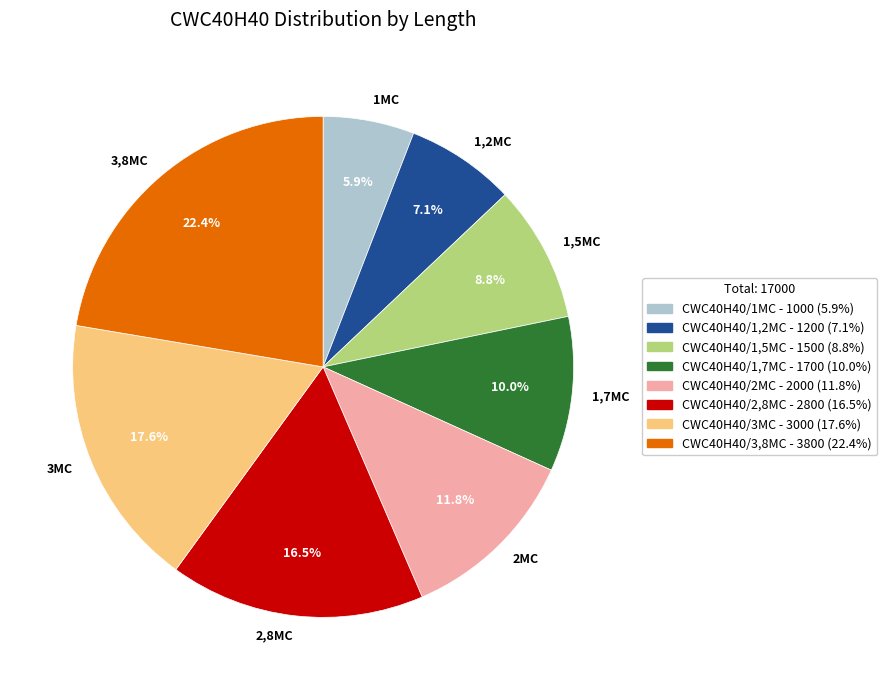

Rank the categories by value from lowest to highest.

1MC, 1,2MC, 1,5MC, 1,7MC, 2MC, 2,8MC, 3MC, 3,8MC